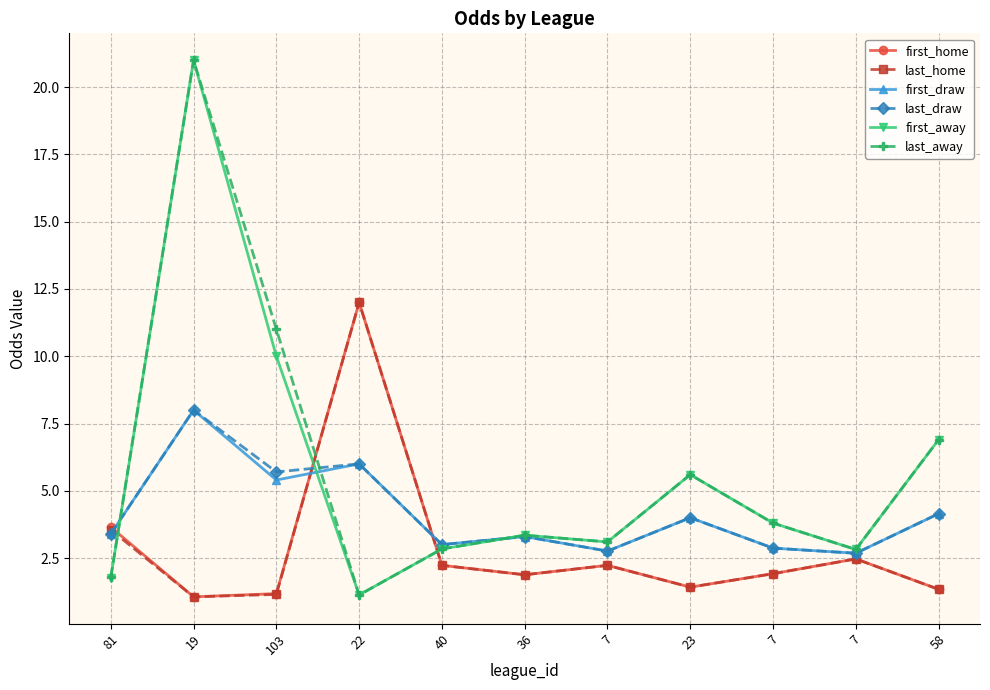

Rank the categories by last_draw value from highest to lowest.

19, 22, 103, 58, 23, 81, 36, 40, 7, 7, 7